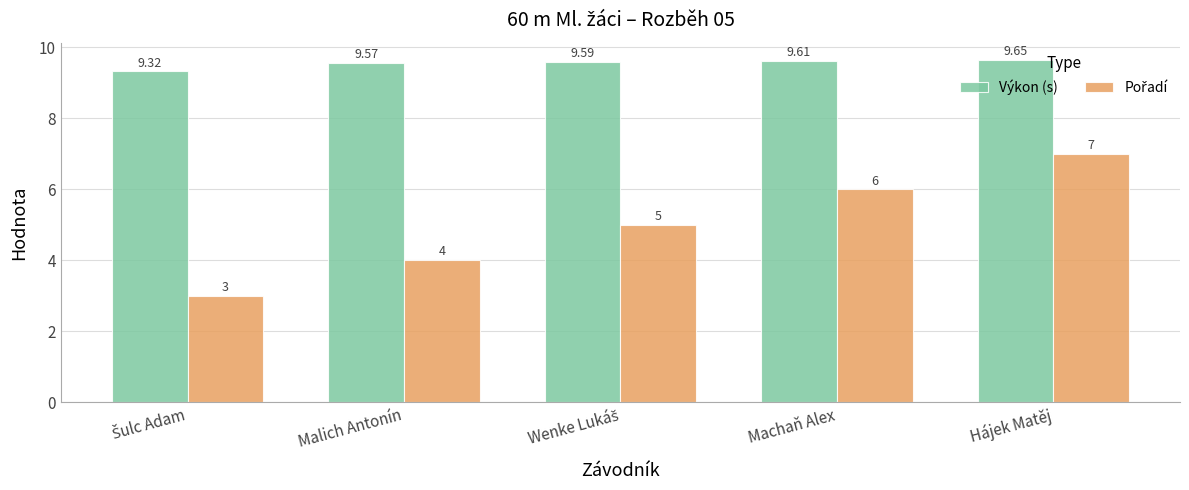

What is the label of the 4th bar from the right?

Malich Antonín